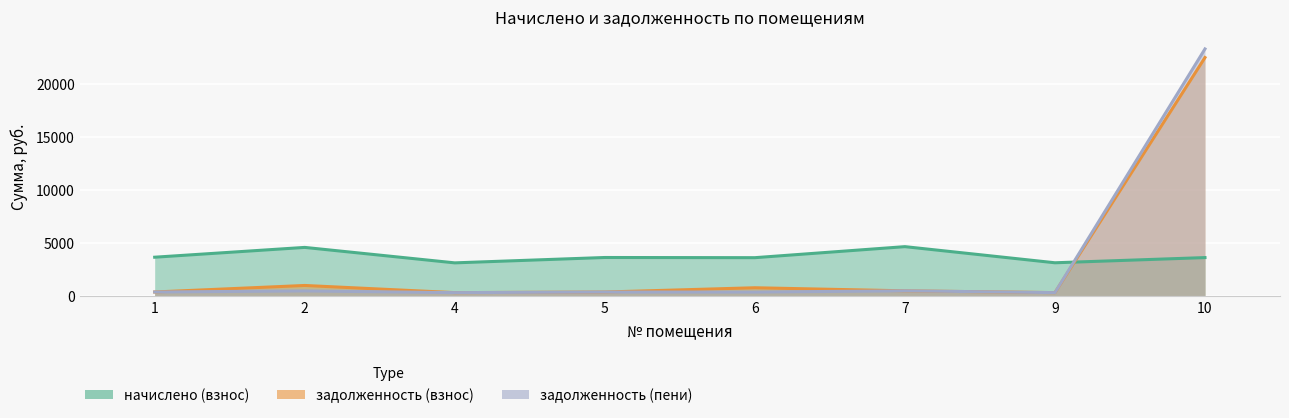

What is the value of the задолженность (пени) point at the 8th from the left?

23304.8